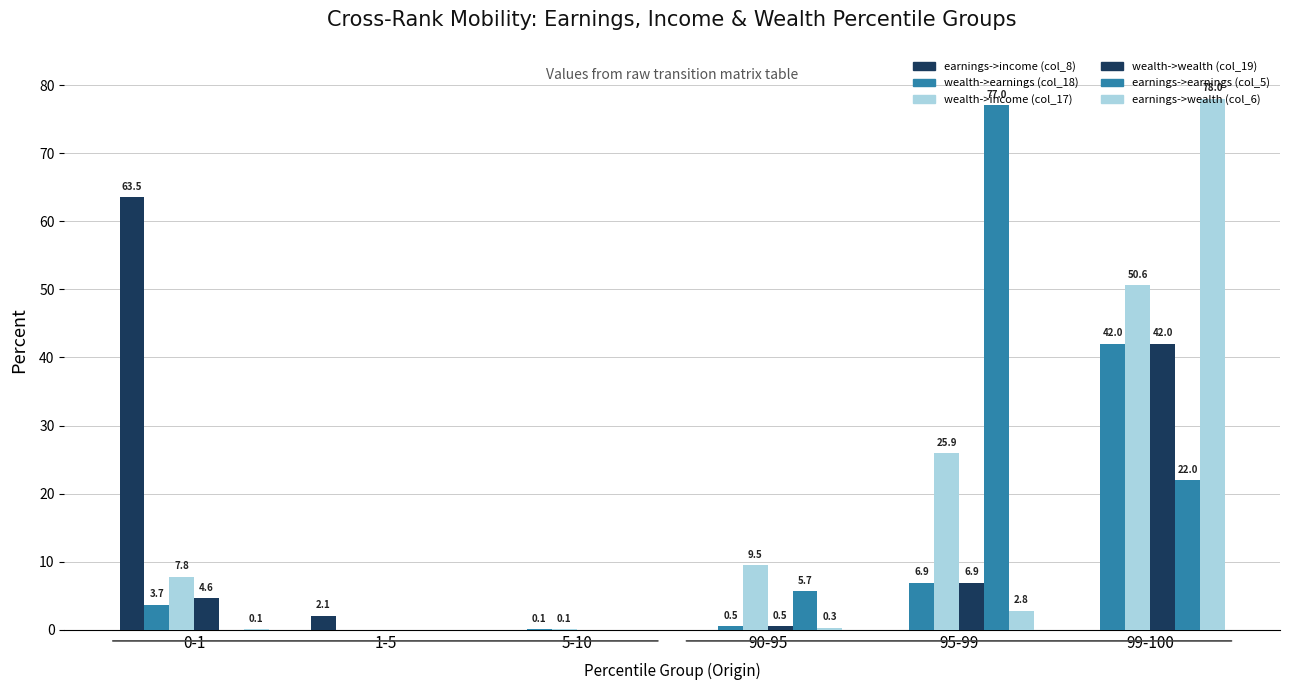

What value does the wealth->earnings (col_18) series have at 0-1?

3.7